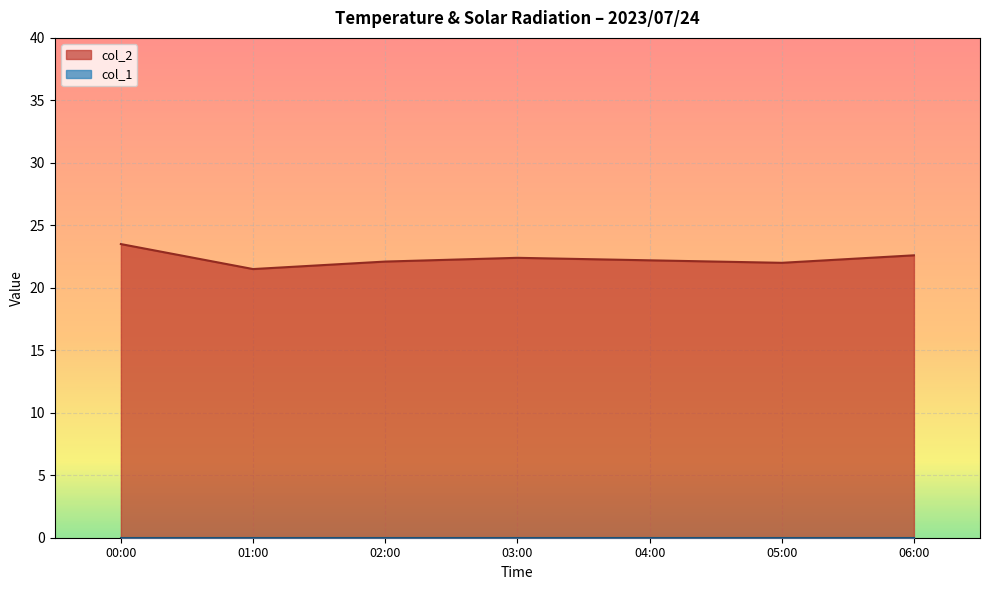

True or false: col_1 and col_2 cross at least once.

False